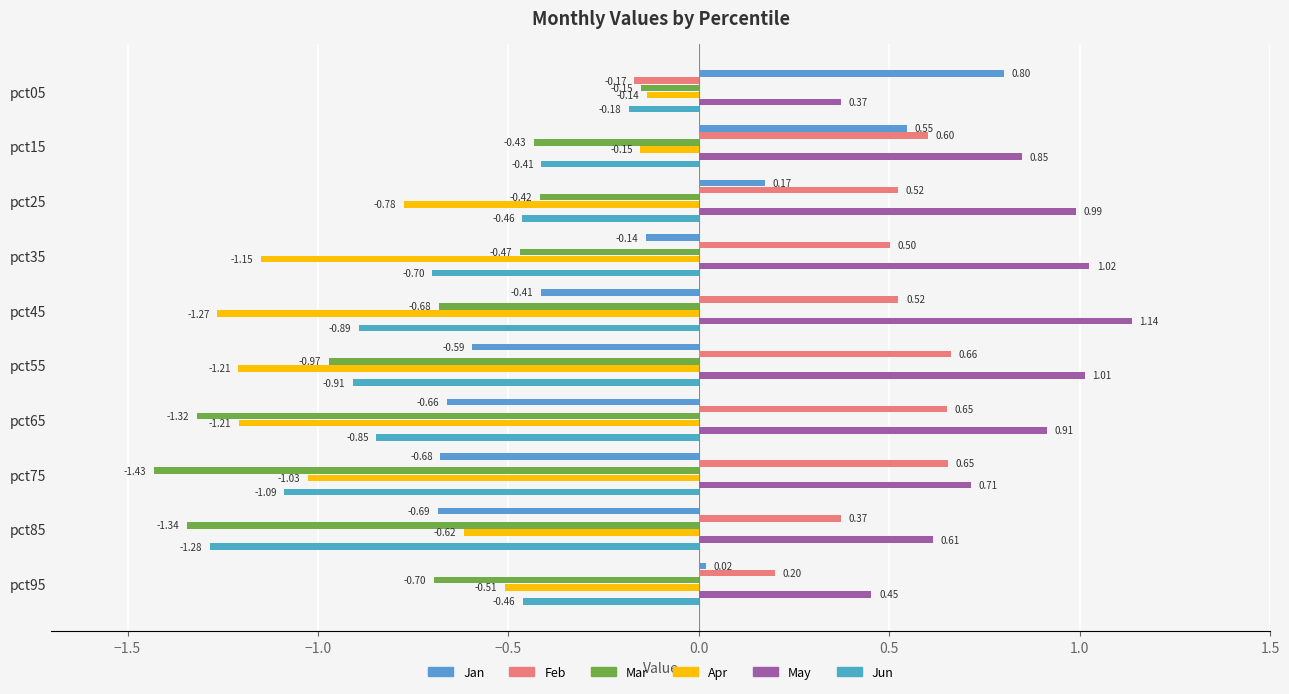

Count the number of categories in the chart.

10